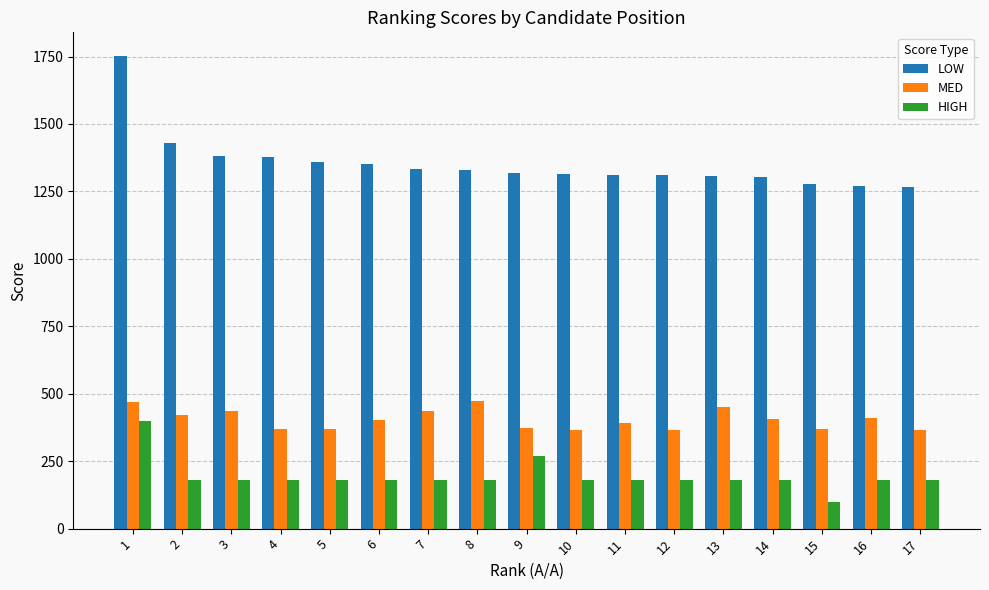

What is the value of the MED bar at the 8th from the left?

472